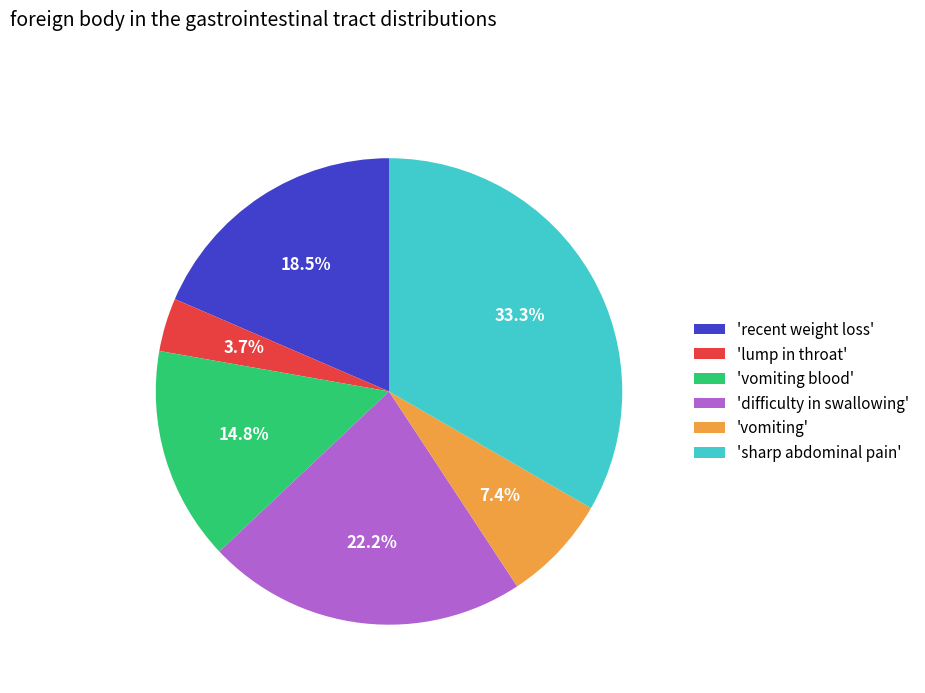

Is there any slice that represents more than half of the pie?

No